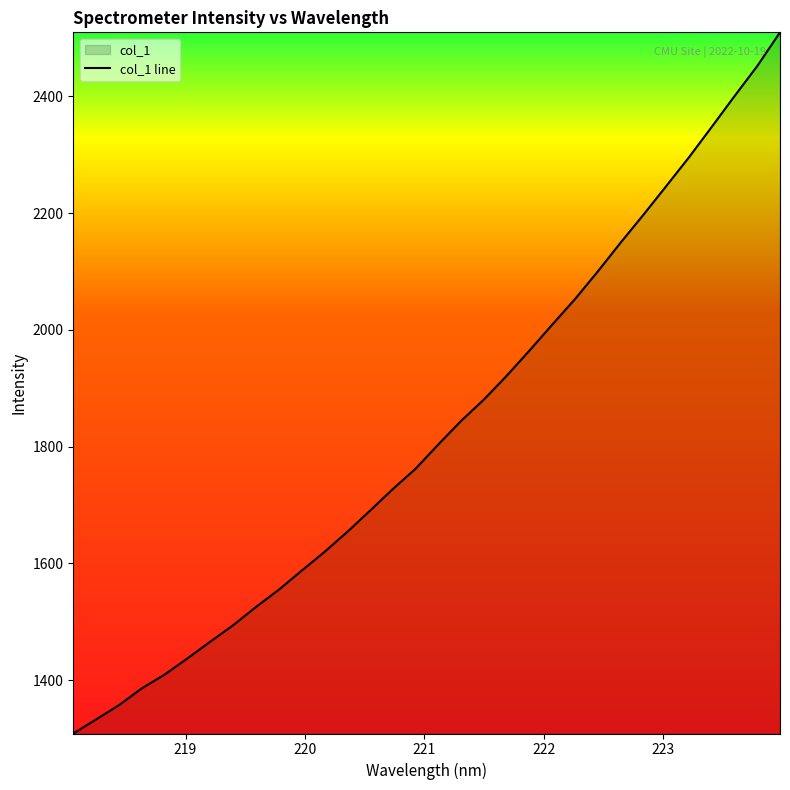

Rank the categories by value from highest to lowest.

223.9802, 223.7895, 223.5987, 223.408, 223.2172, 223.0264, 222.8355, 222.6447, 222.4538, 222.263, 222.0721, 221.8812, 221.6902, 221.4993, 221.3083, 221.1174, 220.9264, 220.7354, 220.5444, 220.3533, 220.1623, 219.9712, 219.7801, 219.589, 219.3979, 219.2067, 219.0156, 218.8244, 218.6332, 218.442, 218.2508, 218.0596